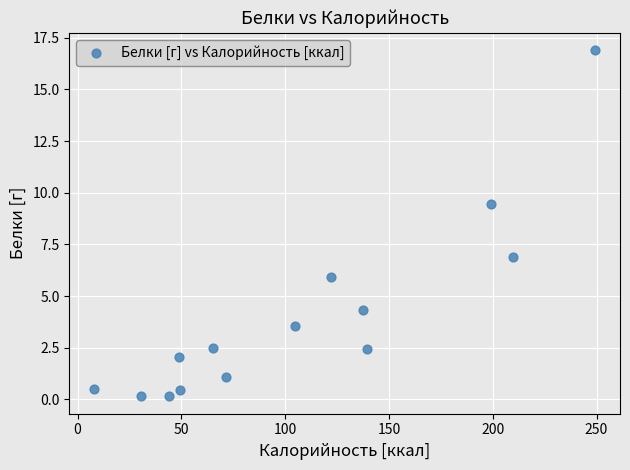

What is the range of X values (max minus min)?

241.2